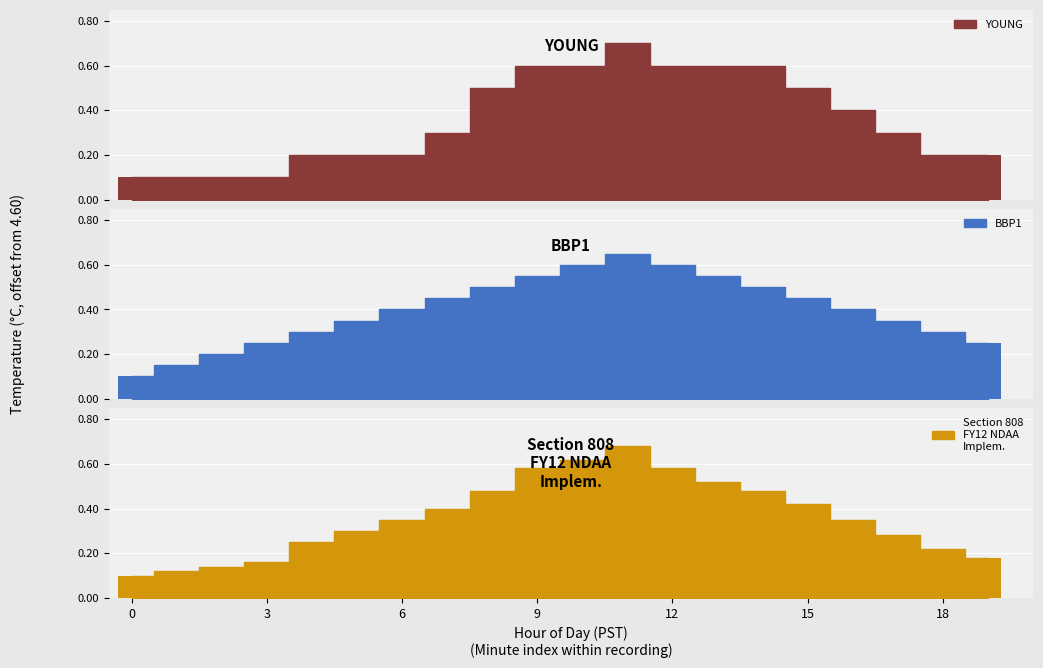

Count the BBP1 values in the range 0 to 1.

20